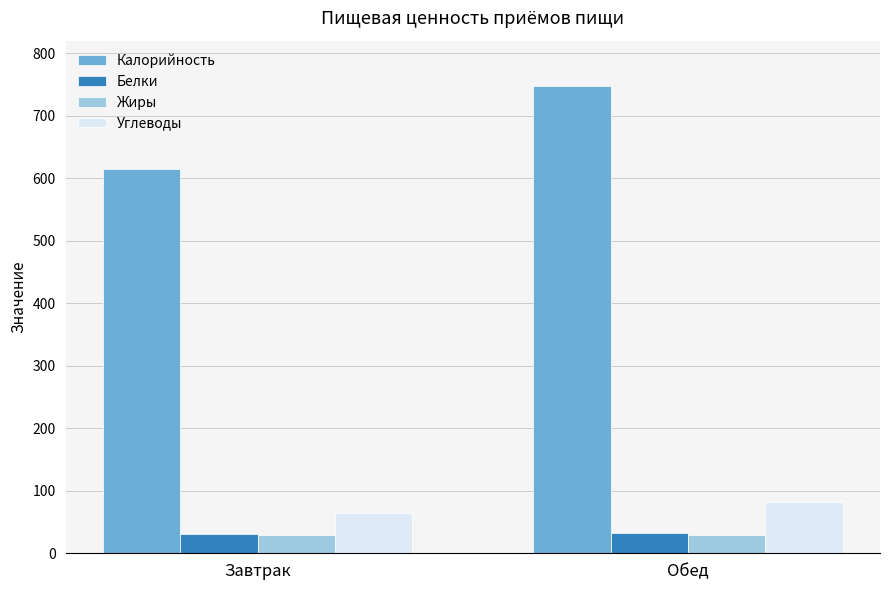

The value of Углеводы at Завтрак is 64. True or false?

True